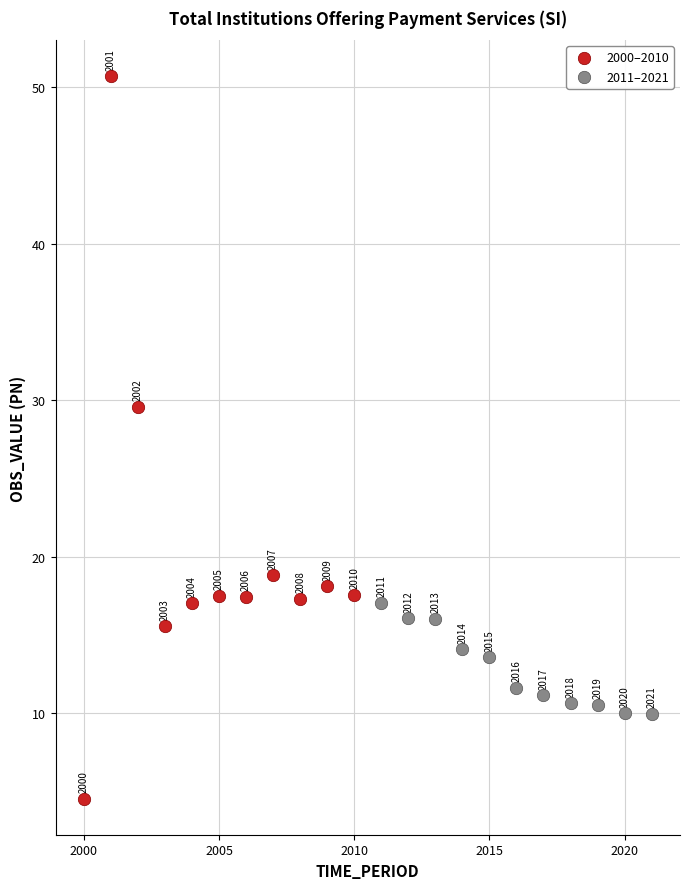

What are all the series names shown in the legend?

2000–2010, 2011–2021